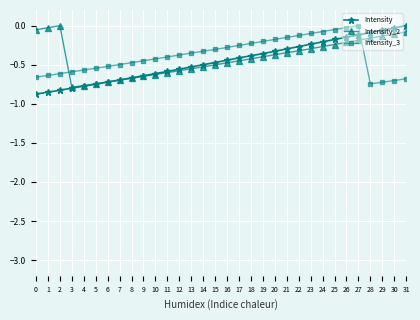

Between which two adjacent categories do Intensity and Intensity_3 first intersect?

27 and 28